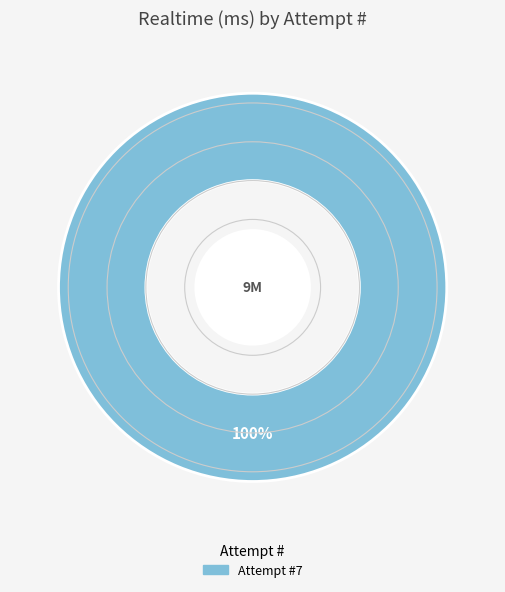

Count the number of slices in the pie.

1